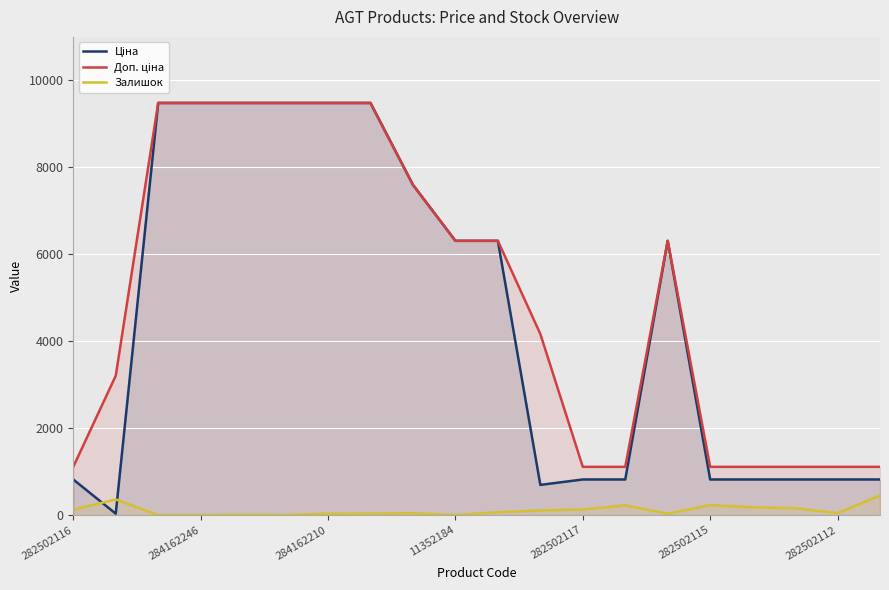

What are all the series names shown in the legend?

Ціна, Доп. ціна, Залишок